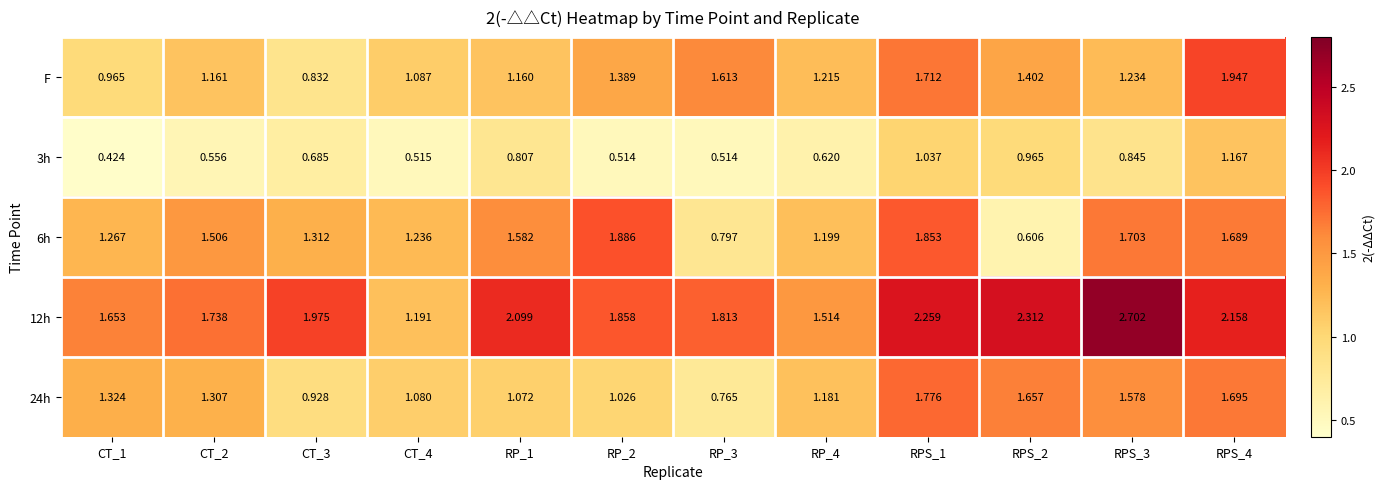

At which category is the sum across all series the highest?

RPS_4